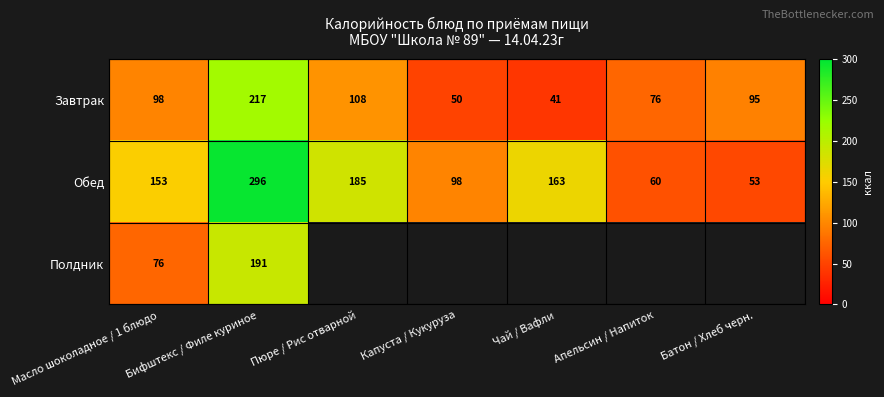

The Обед series shows 296 at Пюре / Рис отварной. True or false?

False